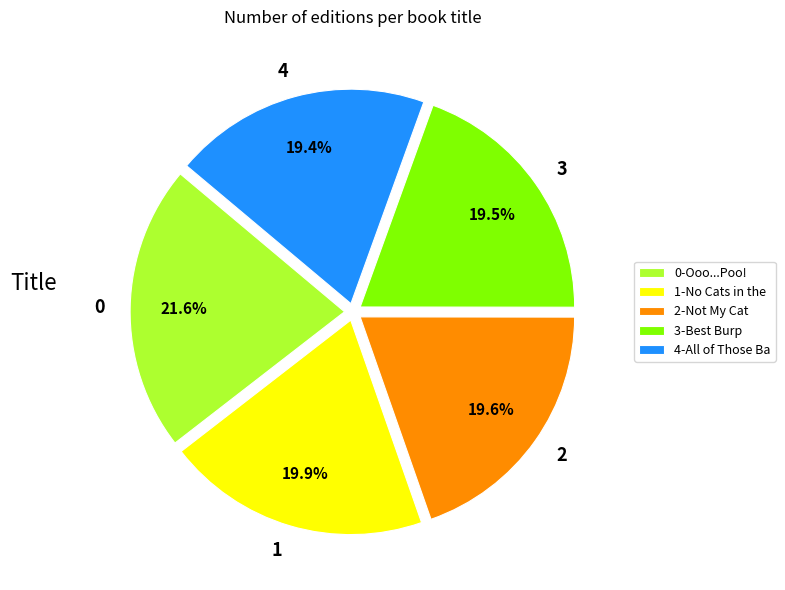

Combined, what portion of the pie is 4-All of Those Ba and 2-Not My Cat?

39.0%